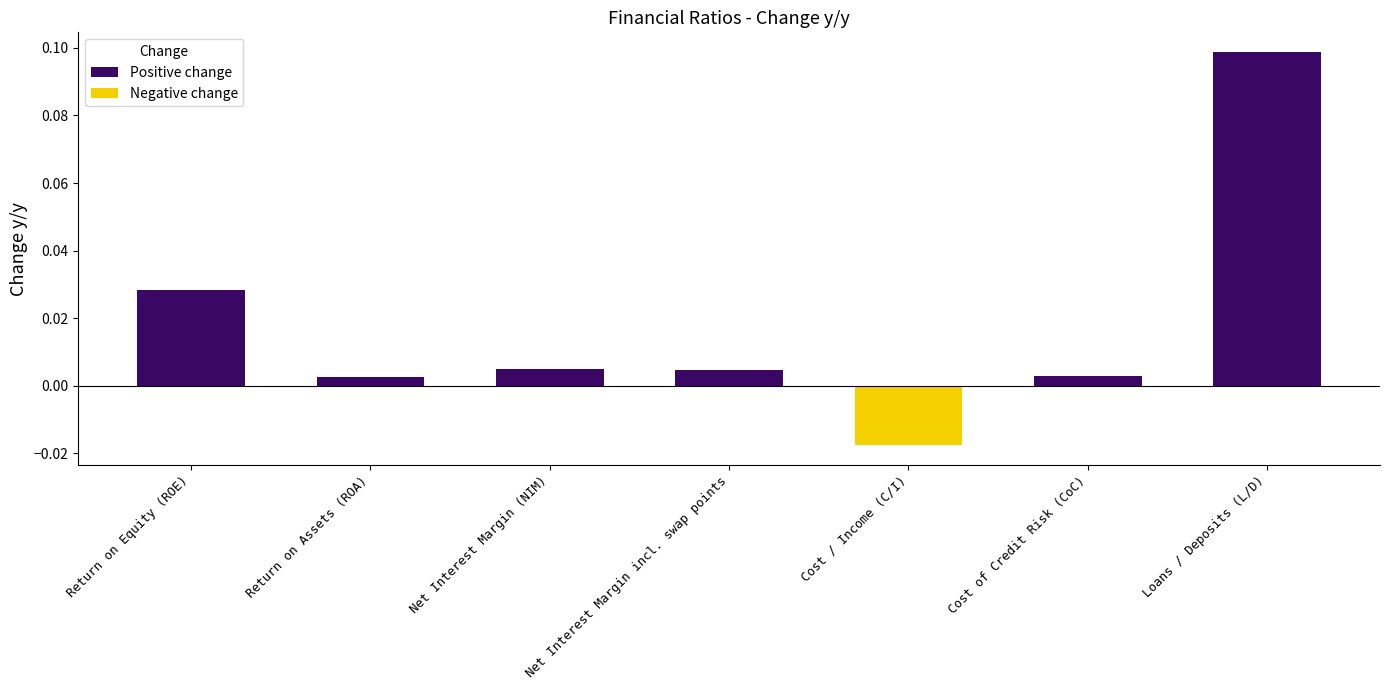

At which label does the data first exceed 0?

Return on Equity (ROE)